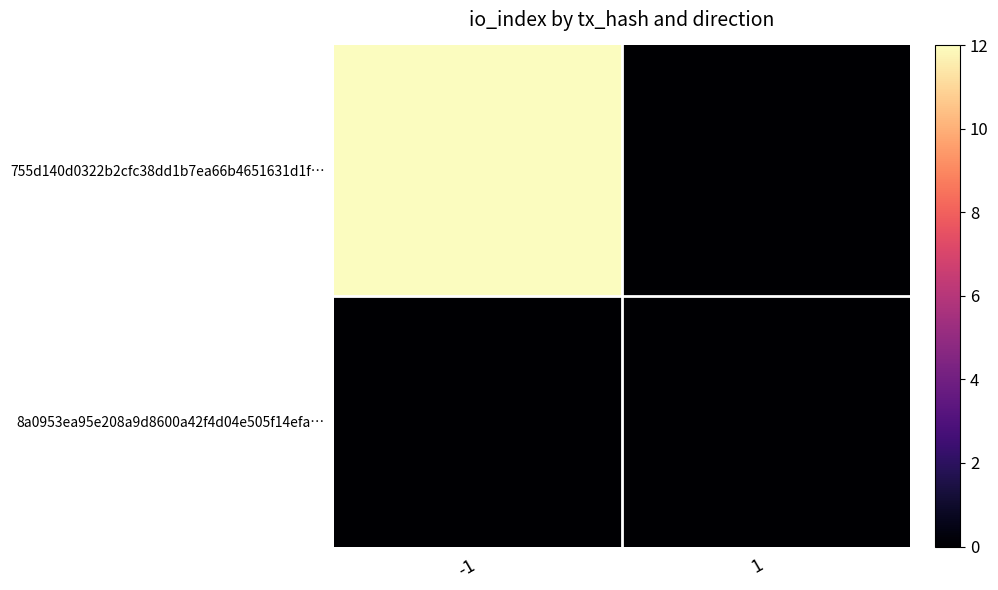

List the series in order of their overall mean, highest first.

755d140d0322b2cfc38dd1b7ea66b4651631d1f…, 8a0953ea95e208a9d8600a42f4d04e505f14efa…